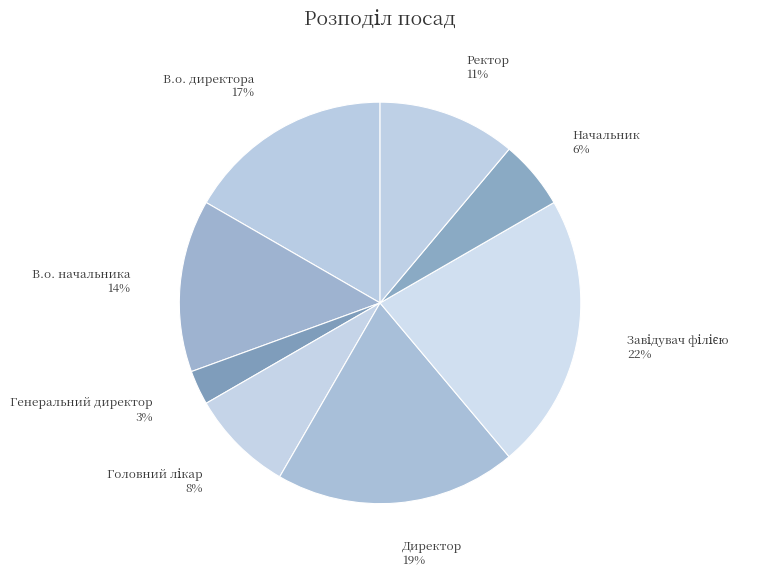

To the nearest percent, what is the average slice percentage?

12%